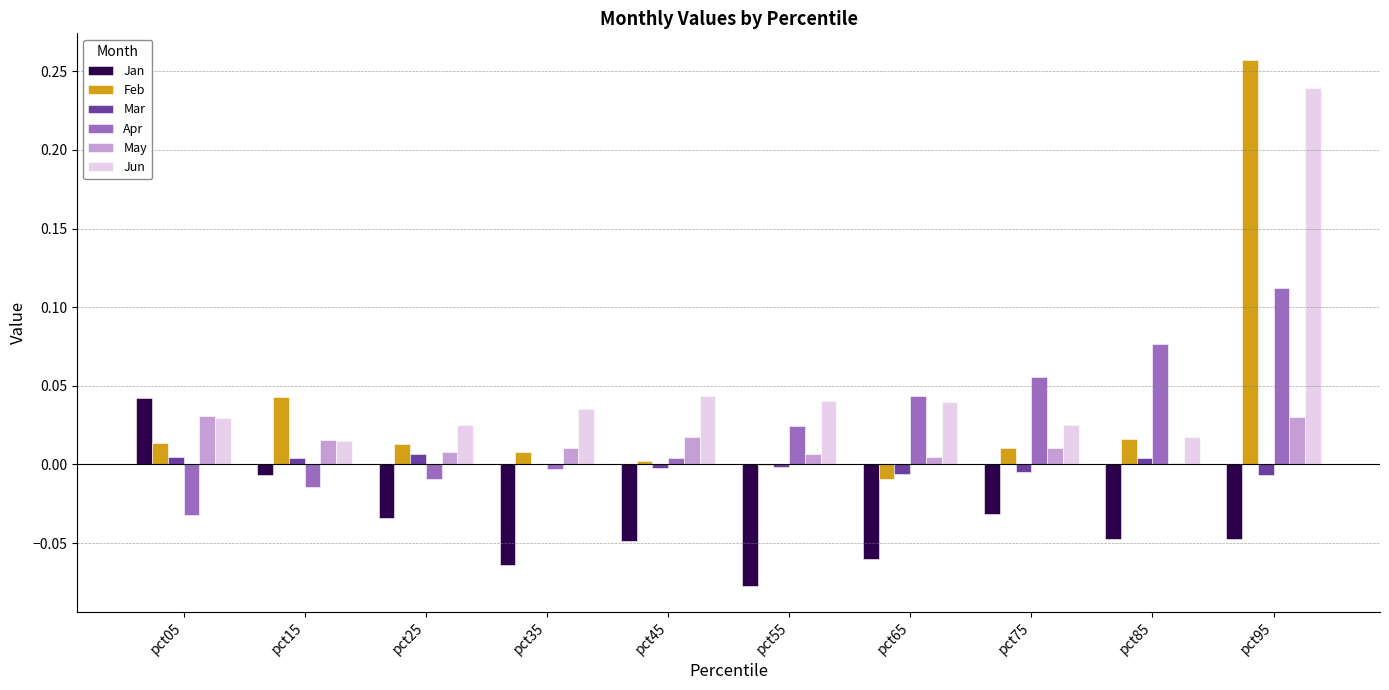

Is the value of Feb at pct05 greater than the value of Jan at pct45?

Yes